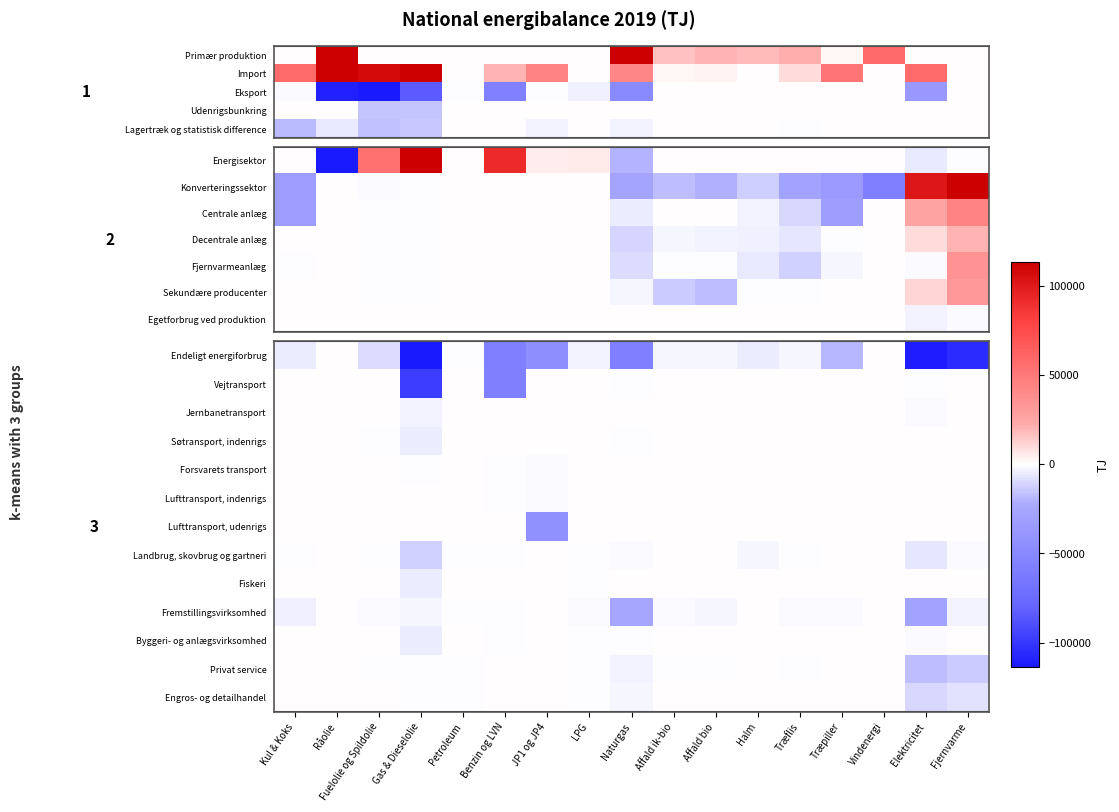

True or false: Fiskeri has a value of -4723 at Gas & Dieselolie.

True